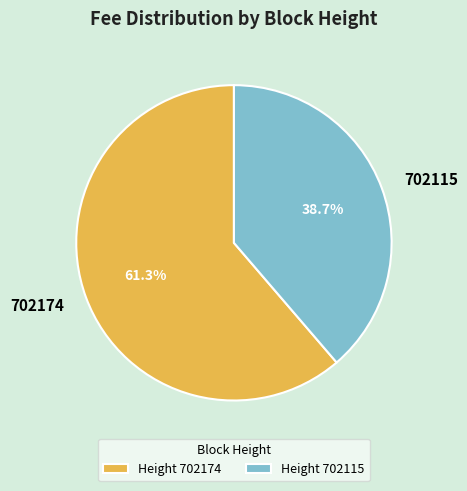

What is the largest slice in the pie chart?

702174